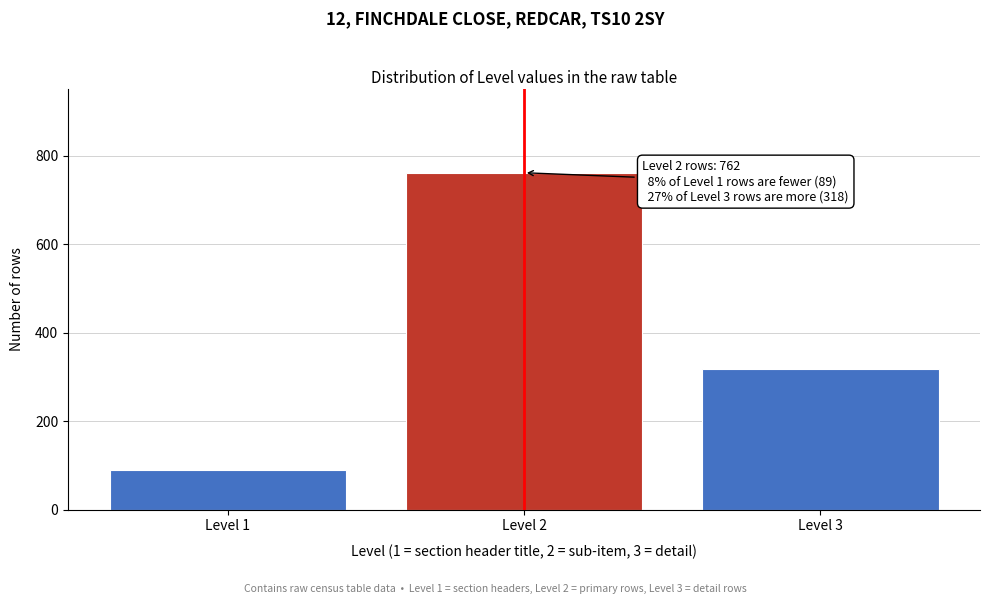

Reading right to left, extract all data points from this chart.

Level 3=318	Level 2=762	Level 1=89